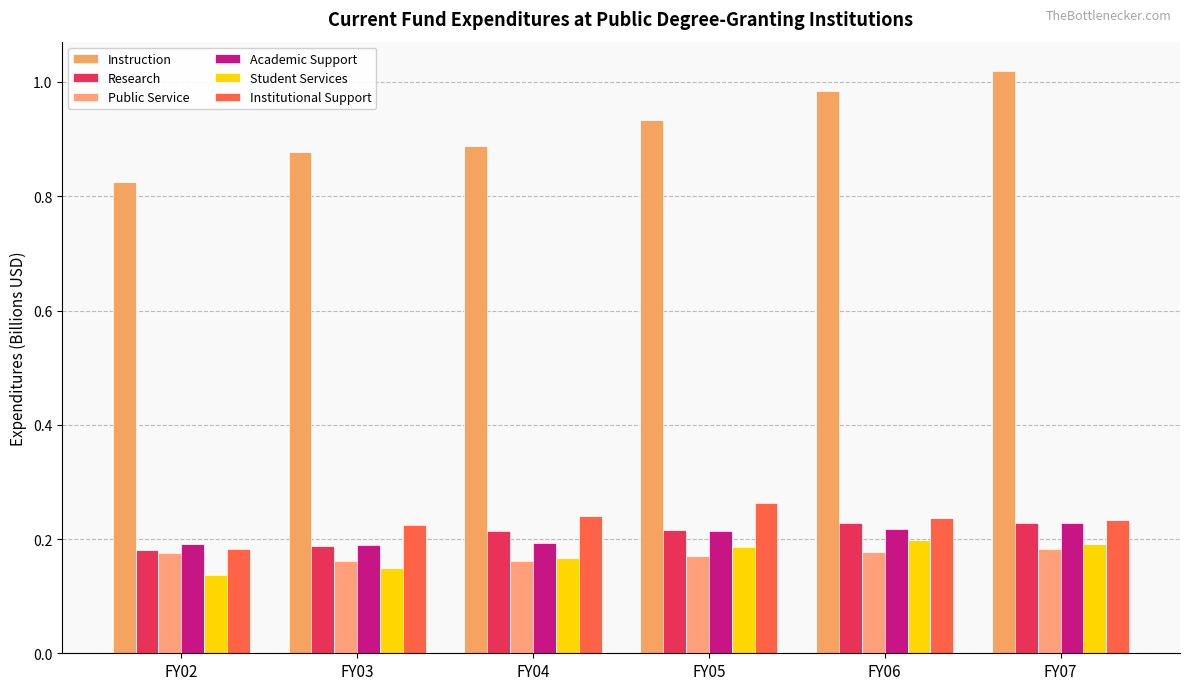

Which series changed the most between FY05 and FY06?

Instruction